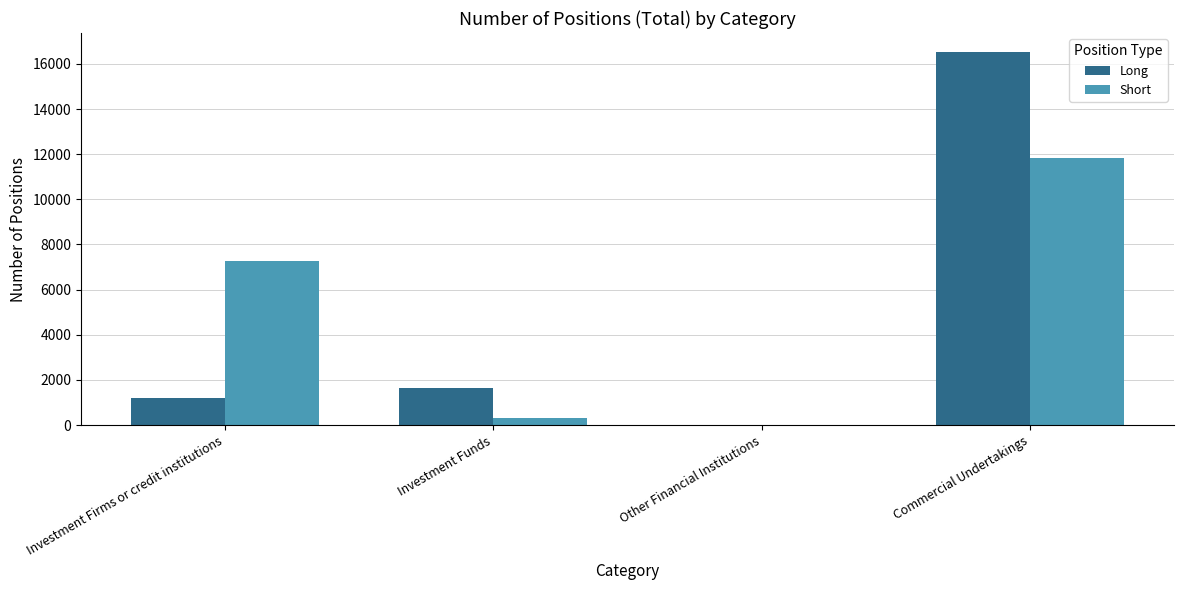

True or false: Long has a value of 822 at Investment Funds.

False